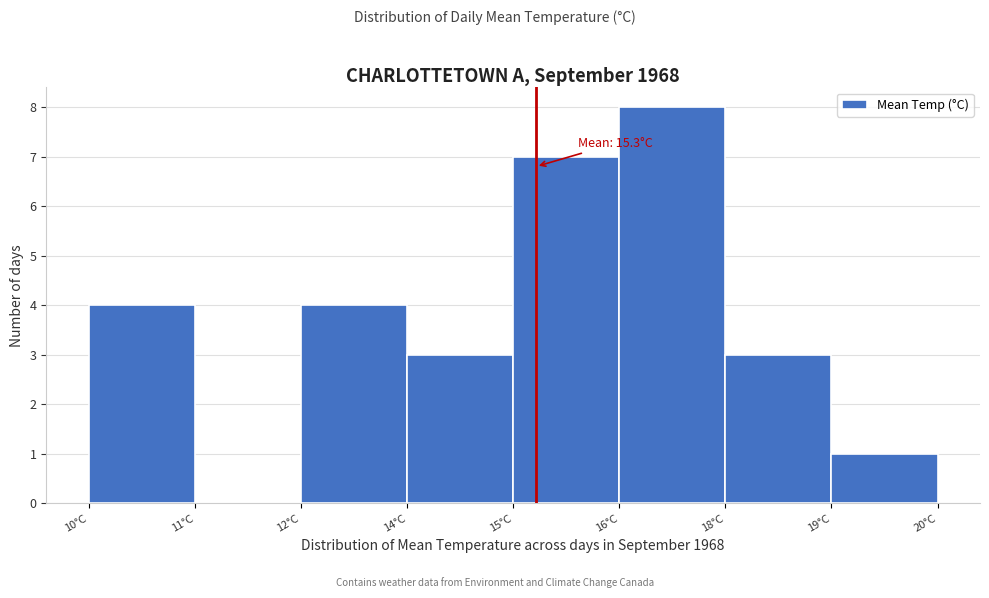

Reading right to left, list all the values displayed in this chart.

19°C=1	18°C=3	16°C=8	15°C=7	14°C=3	12°C=4	11°C=0	10°C=4